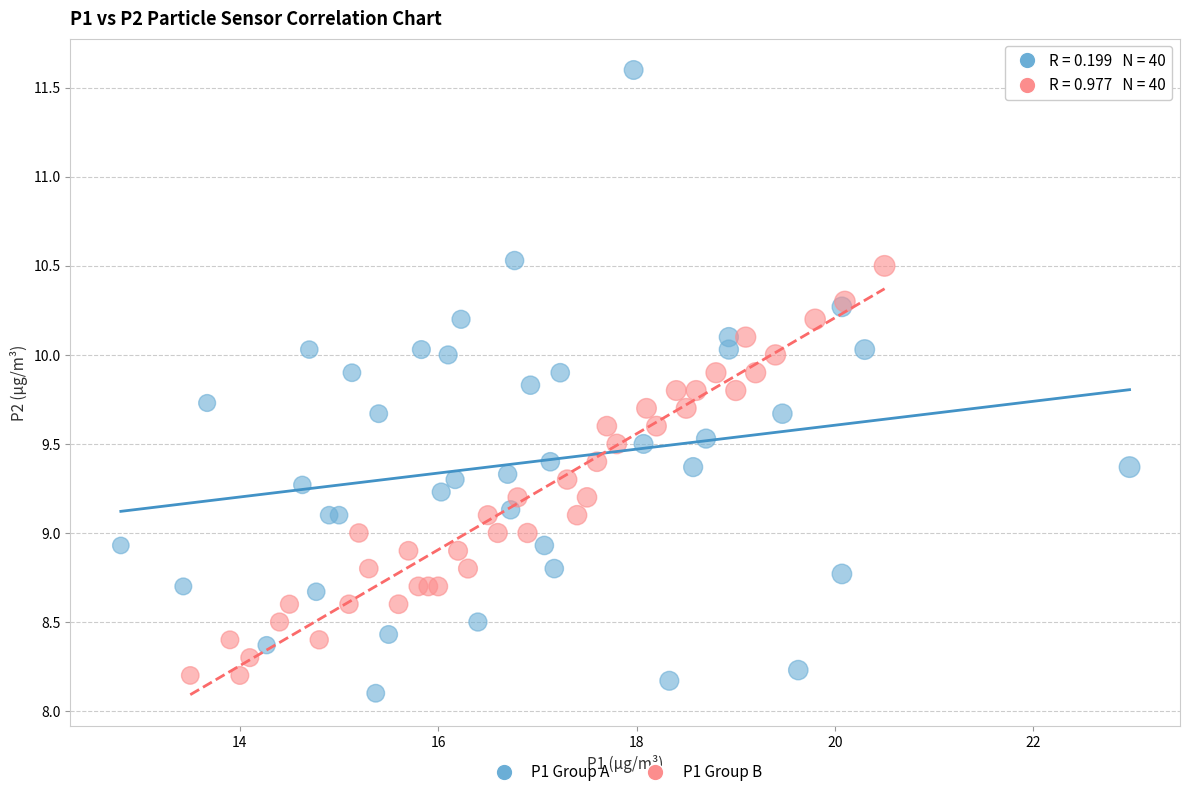

Which series has the largest Y range (max minus min)?

P1 Group A